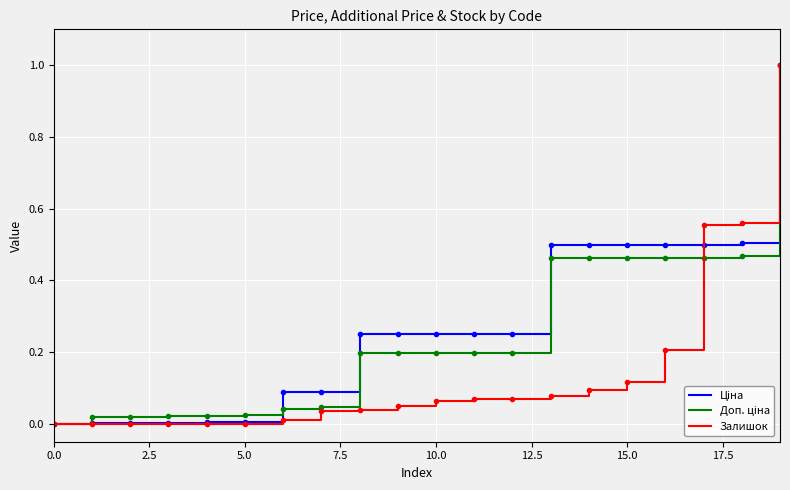

What is the maximum value shown in the chart?

1.0